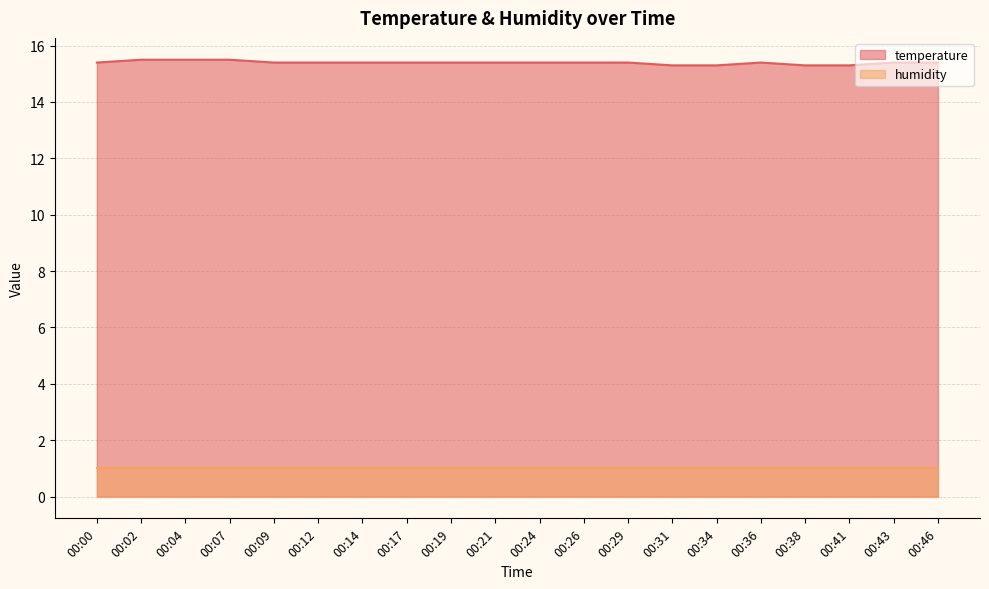

The chart shows a value of 3.1 at 00:12. True or false?

False